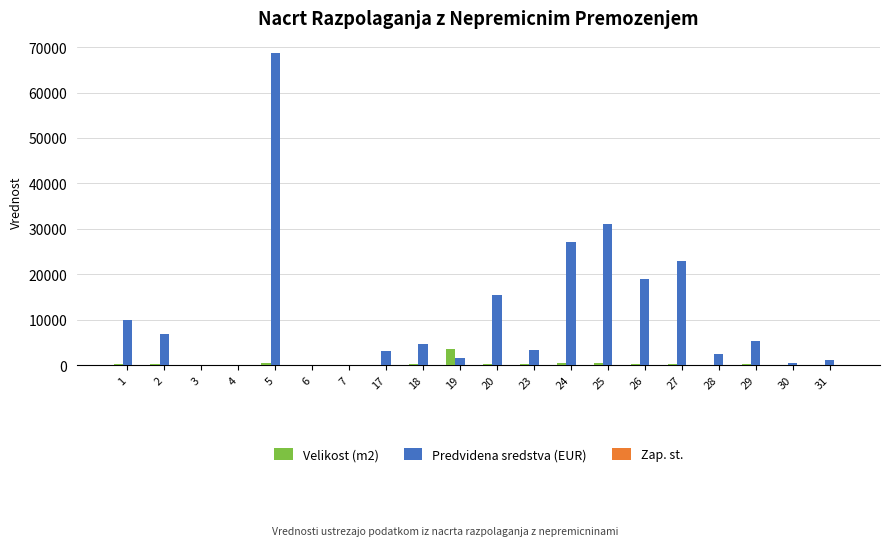

The value of Predvidena sredstva (EUR) at 5 is 26345. True or false?

False